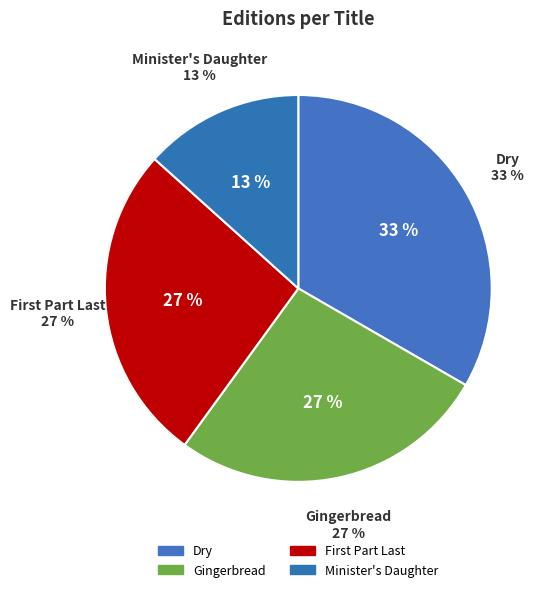

To the nearest percent, what is the average slice percentage?

25%